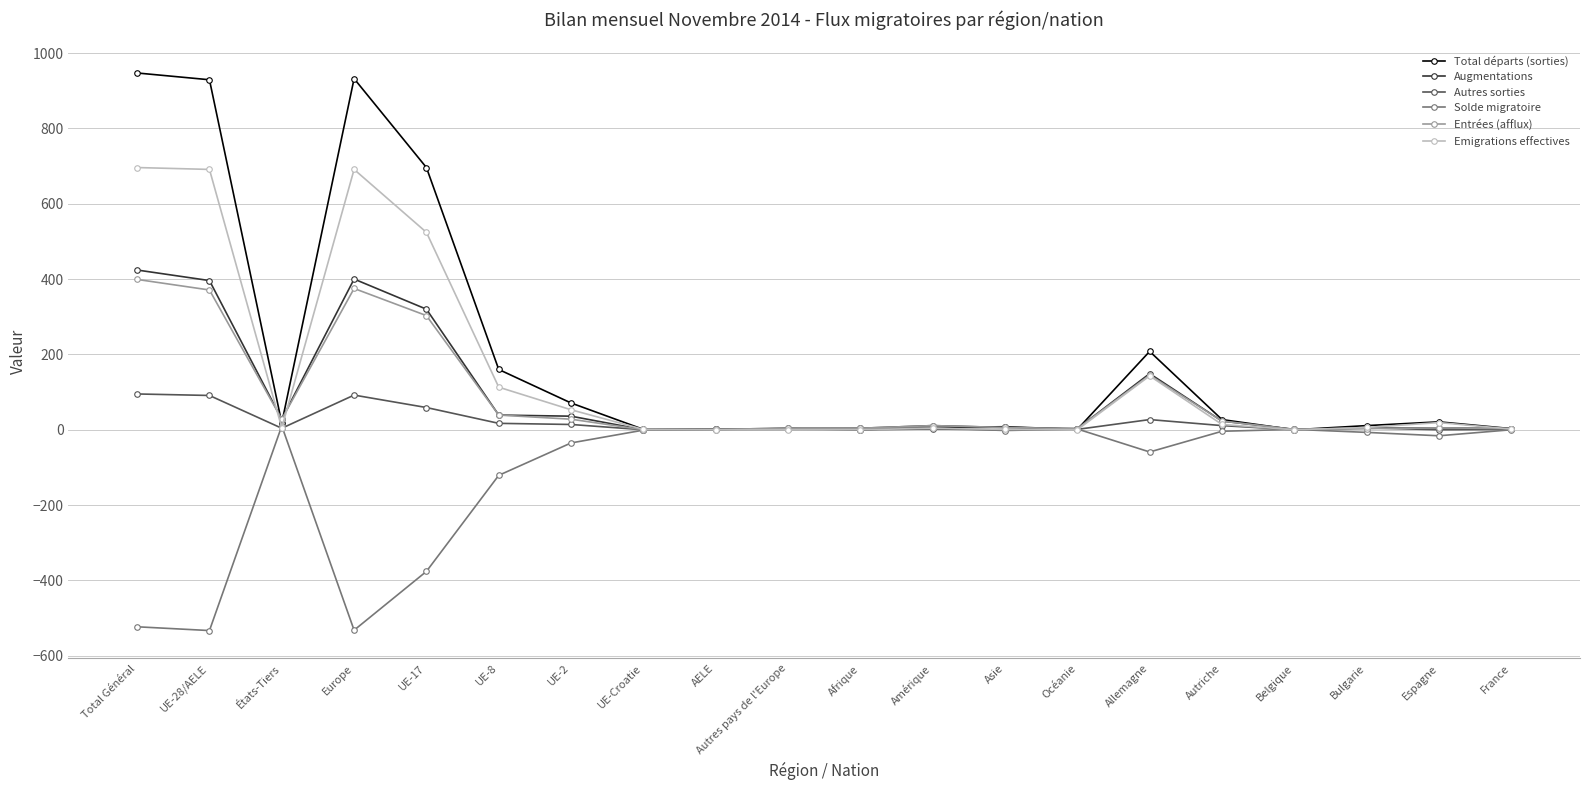

What is the label of the 5th point from the right?

Autriche